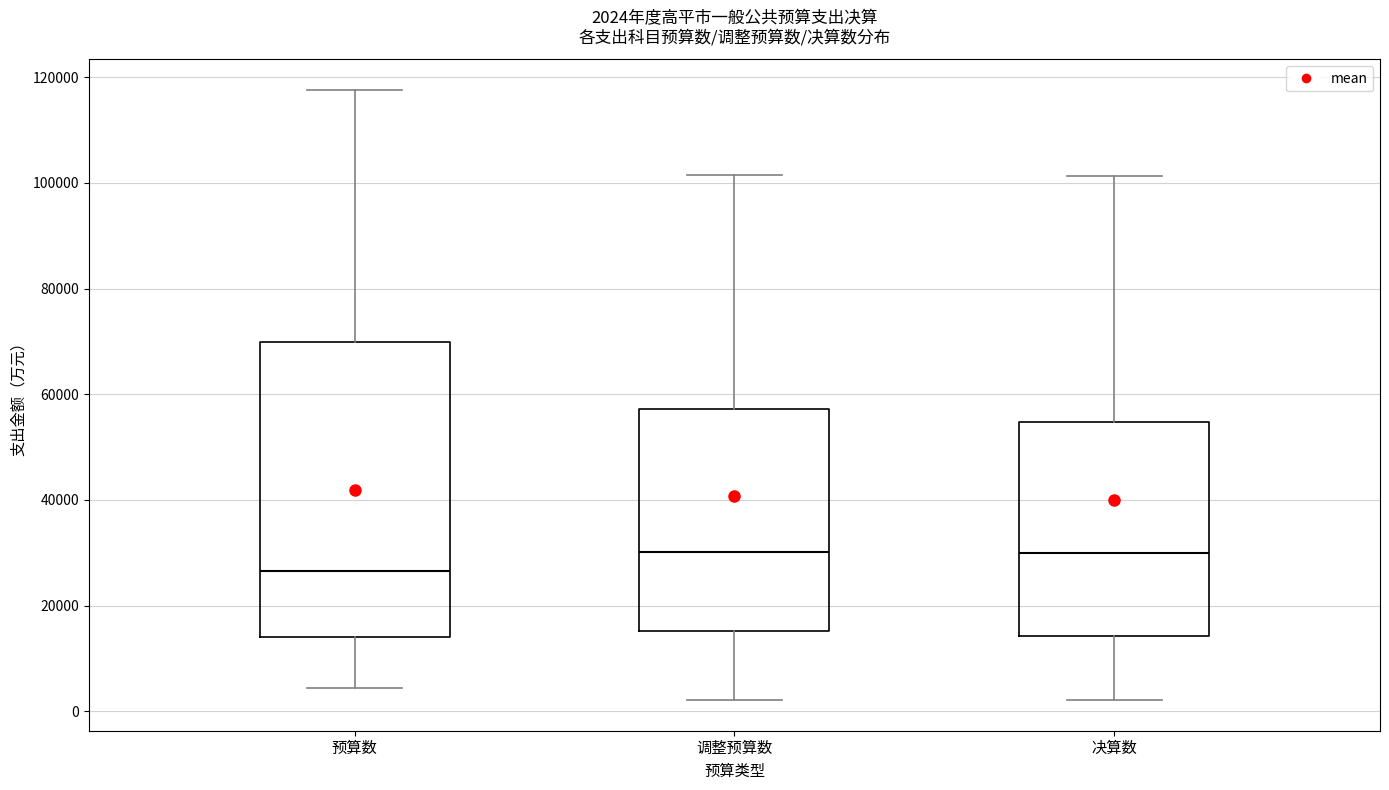

Which box is the tallest, from its lower edge to its upper edge?

预算数